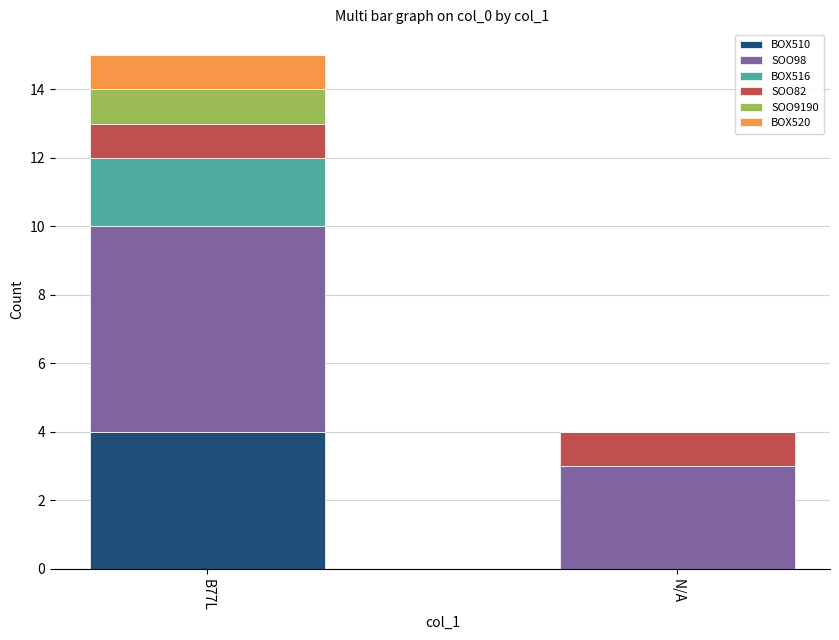

What is the total value across all series at B77L?

15